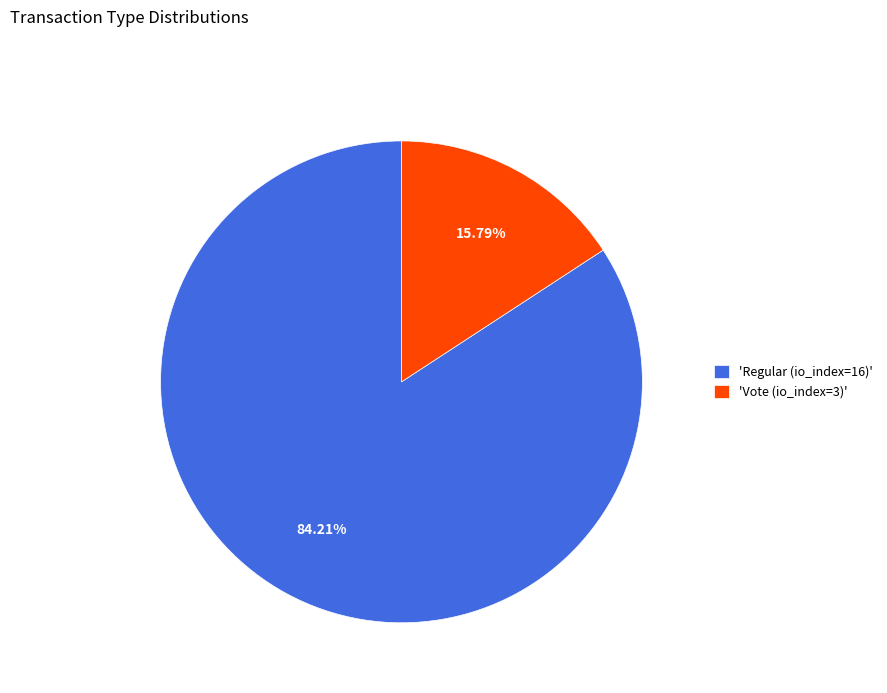

Is the sum of 'Vote (io_index=3)' and 'Regular (io_index=16)' greater than half?

Yes